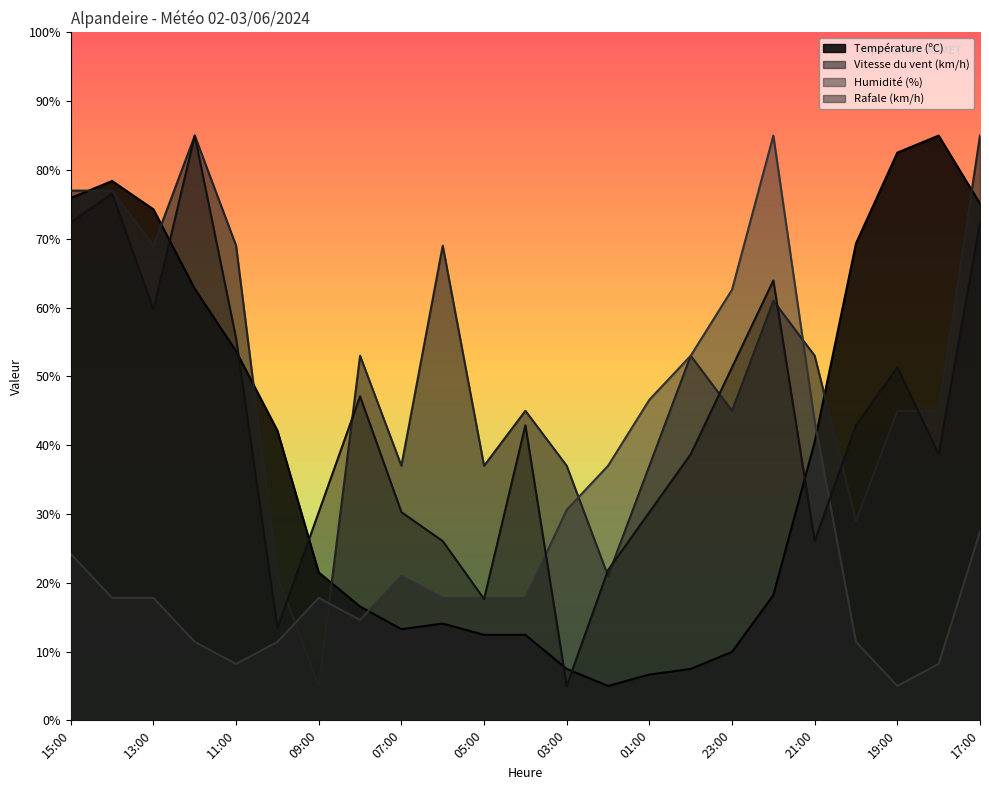

Reading right to left, extract all data points from this chart.

Température (ºC): 75.1	85.0	82.5	69.3	40.5	18.2	9.9	7.5	6.6	5.0	7.5	12.4	12.4	14.1	13.2	16.5	21.5	42.1	53.7	62.7	74.3	78.4	75.9
Vitesse du vent (km/h): 85.0	45.0	45.0	29.0	53.0	61.0	45.0	53.0	37.0	21.0	37.0	45.0	37.0	69.0	37.0	53.0	5.0	21.0	69.0	85.0	69.0	77.0	77.0
Humidité (%): 27.4	8.2	5.0	11.4	43.4	85.0	62.6	53.0	46.6	37.0	30.6	17.8	17.8	17.8	21.0	14.6	17.8	11.4	8.2	11.4	17.8	17.8	24.2
Rafale (km/h): 72.4	38.7	51.3	42.9	26.1	63.9	51.3	38.7	30.3	21.8	5.0	42.9	17.6	26.1	30.3	47.1	30.3	13.4	55.5	85.0	59.7	76.6	72.4